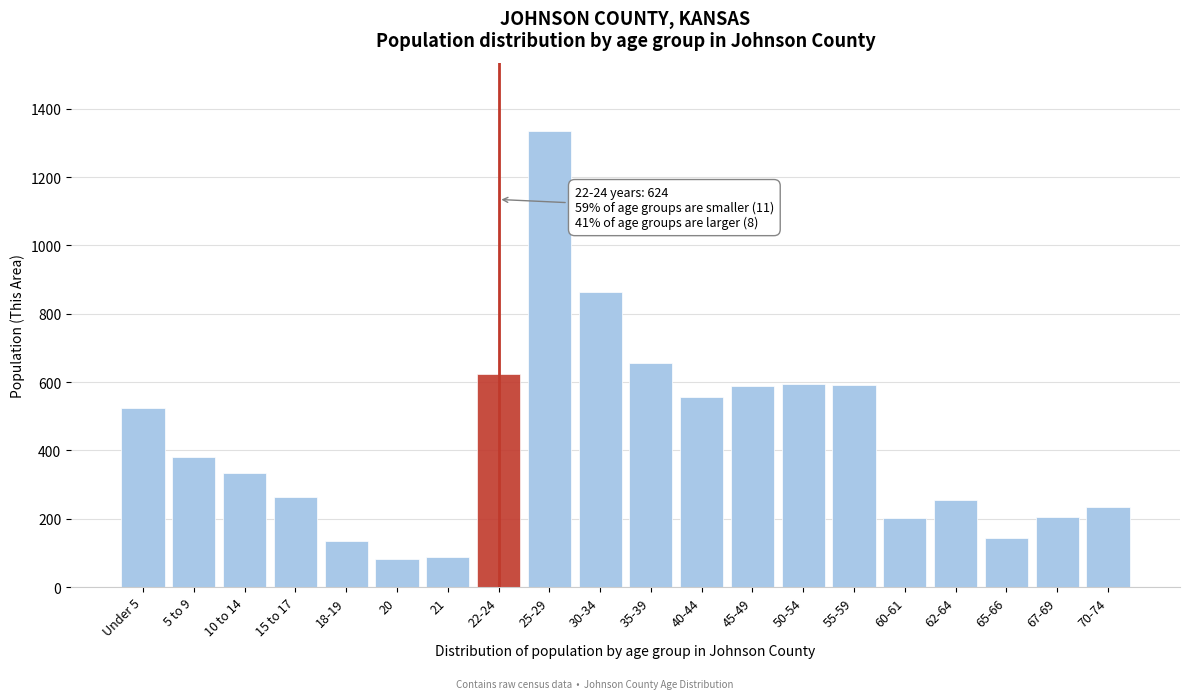

Is it true that the value at 20 is 83?

True